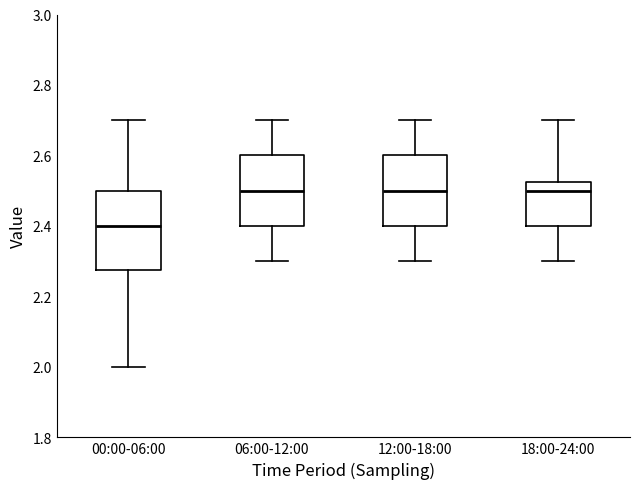

Where does the upper whisker of the box for 18:00-24:00 end on the y-axis? The values are not printed on the chart, so give them approximately, as read against the axis.

2.70